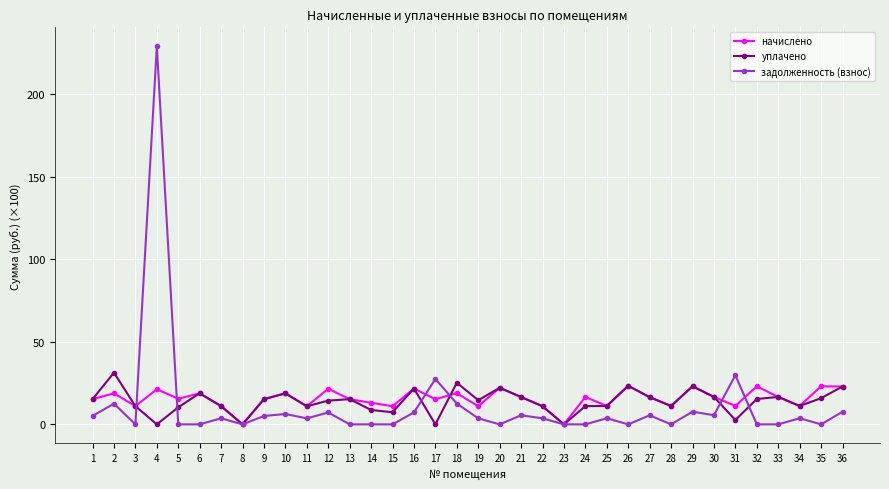

How many lines are shown in the chart?

3